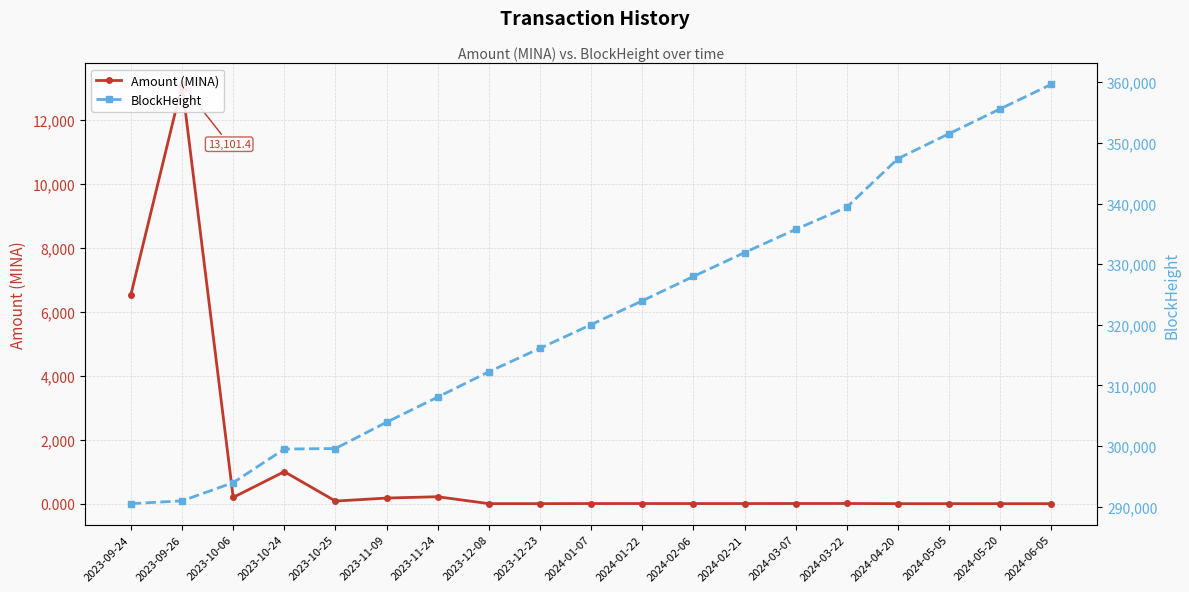

The value of Amount (MINA) at 2024-06-05 is 0.1. True or false?

True